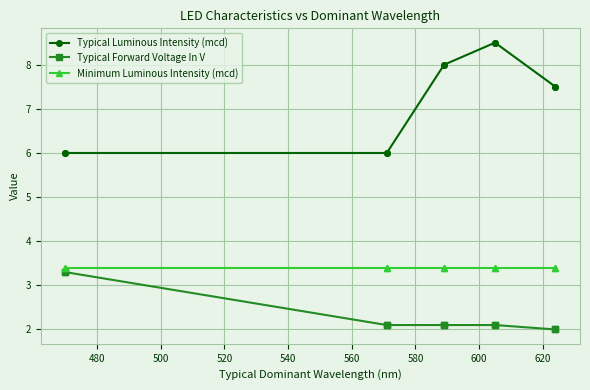

What are all the series names shown in the legend?

Typical Luminous Intensity (mcd), Typical Forward Voltage In V, Minimum Luminous Intensity (mcd)